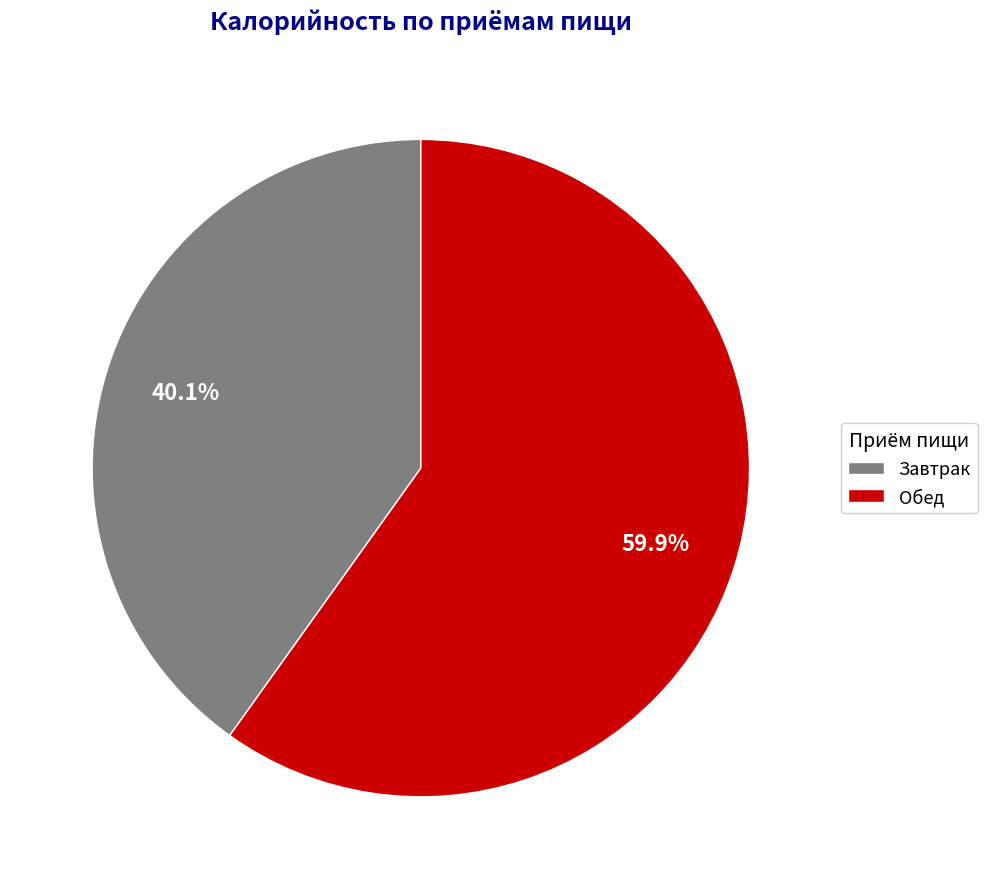

What is the ratio of the value at Обед to the value at Завтрак?

1.5